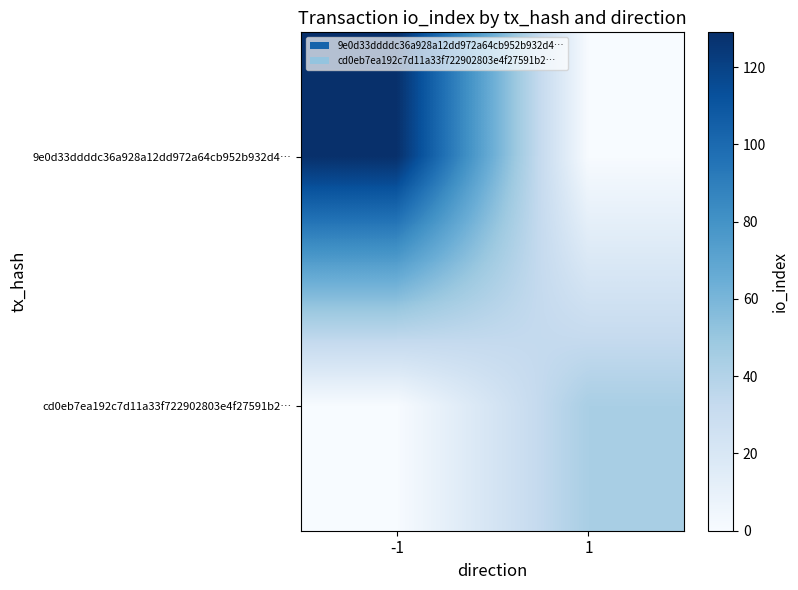

How many data points does each series have?

2